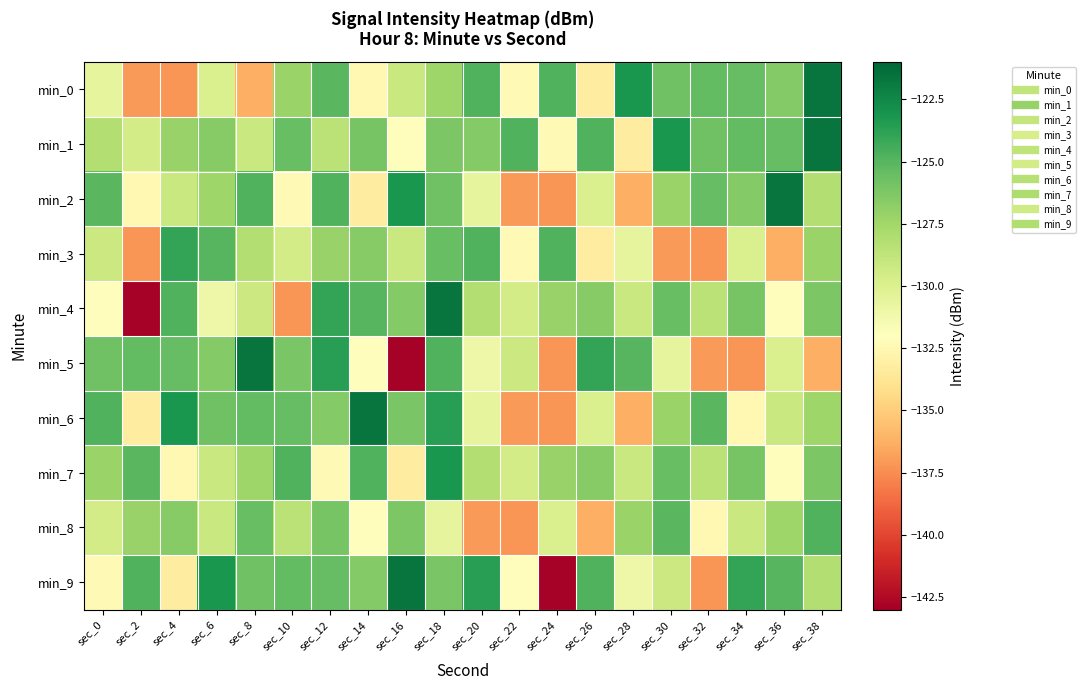

What is the total value across all series at sec_20?

-1285.4